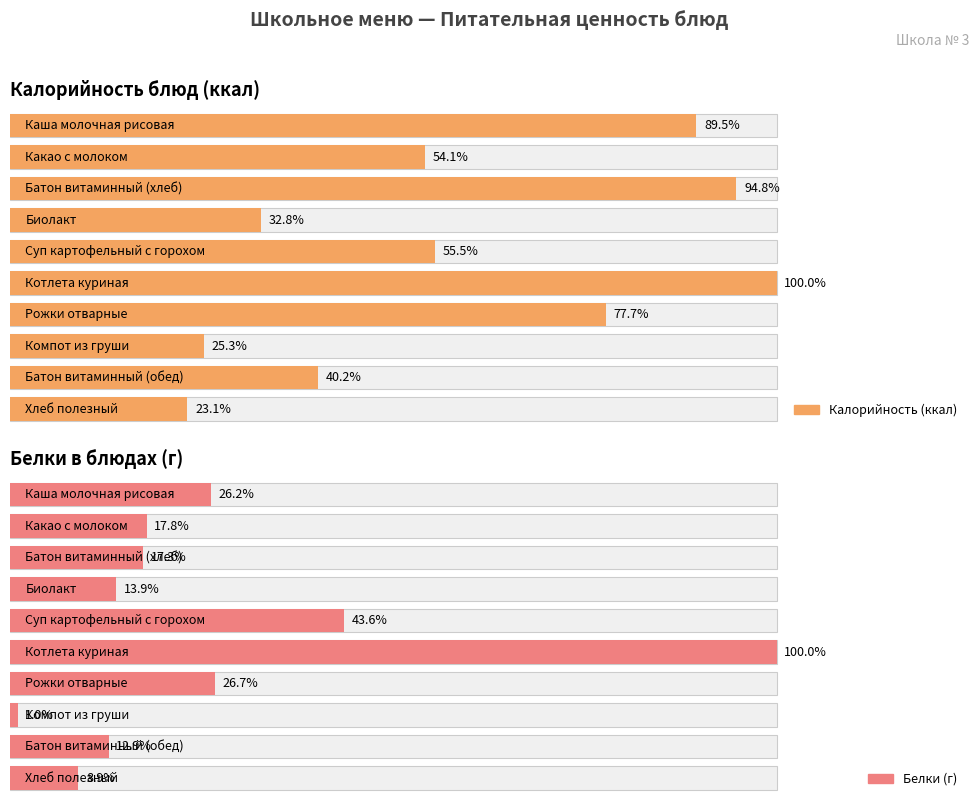

What is the label of the 6th bar from the left?

Котлета куриная